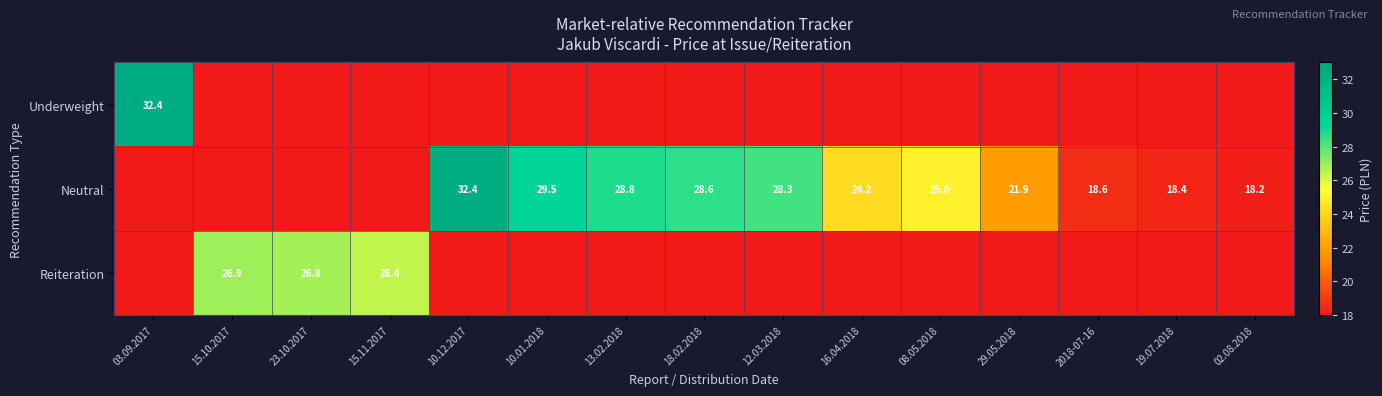

The Neutral series shows 24.2 at 16.04.2018. True or false?

True